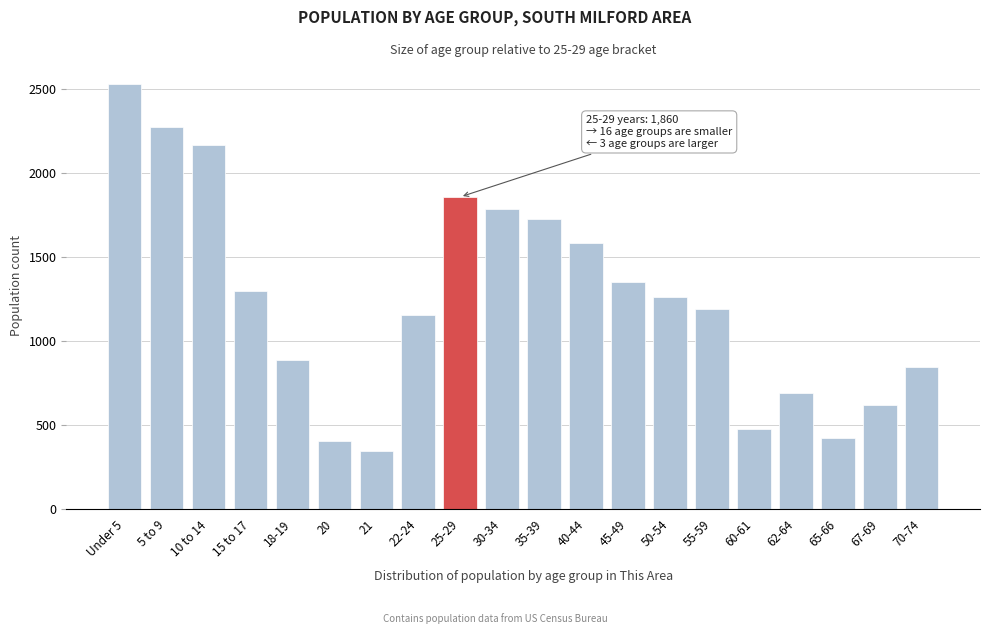

Reading right to left, transcribe all the data shown in this chart.

70-74=847	67-69=623	65-66=426	62-64=693	60-61=475	55-59=1192	50-54=1261	45-49=1356	40-44=1588	35-39=1728	30-34=1787	25-29=1860	22-24=1157	21=344	20=403	18-19=889	15 to 17=1302	10 to 14=2170	5 to 9=2279	Under 5=2535